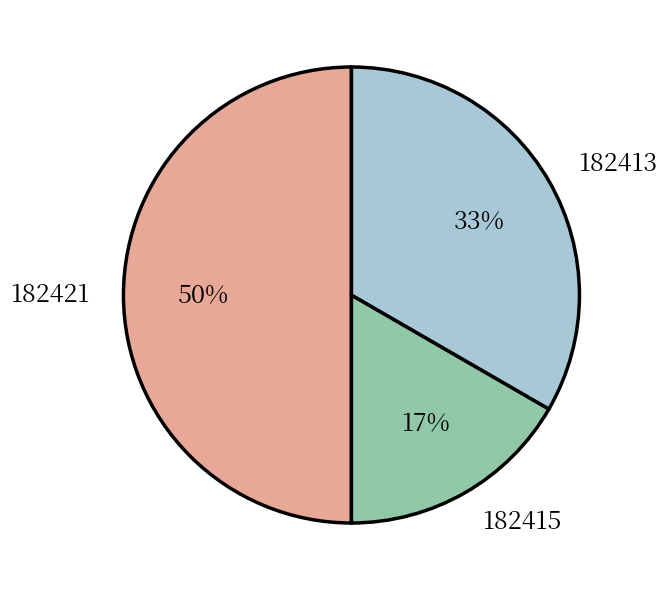

Between 182413 and 182421, which is larger?

182421